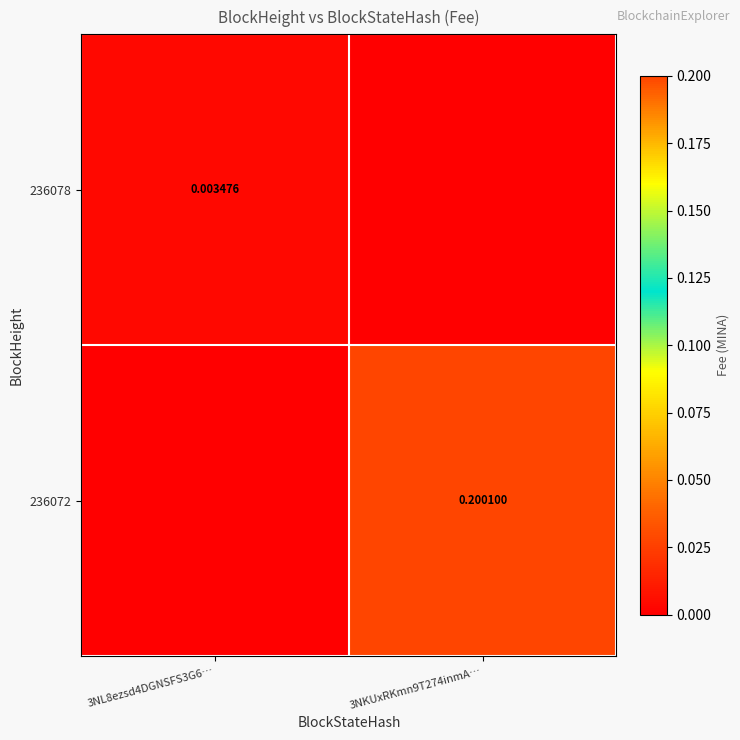

Count the number of data series in this chart.

2